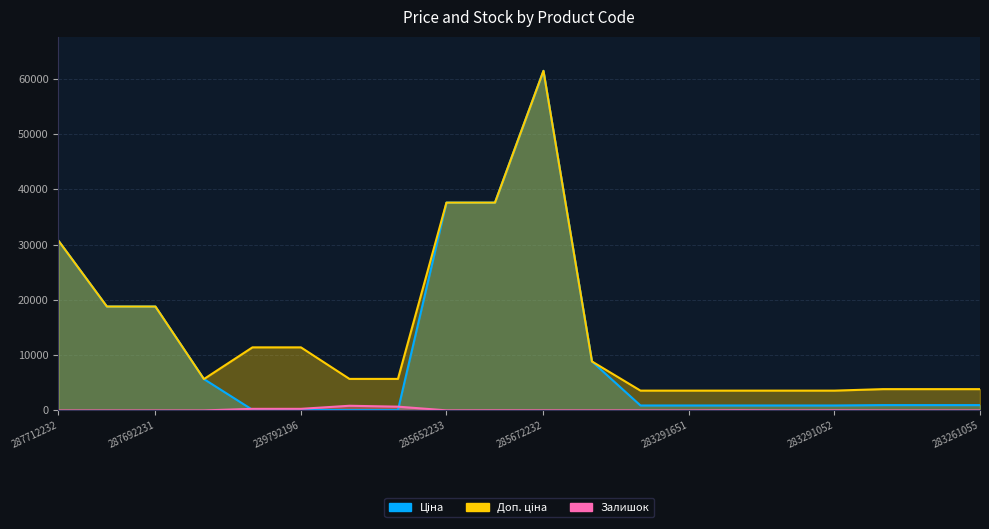

At which label does Ціна first exceed 963?

287712232